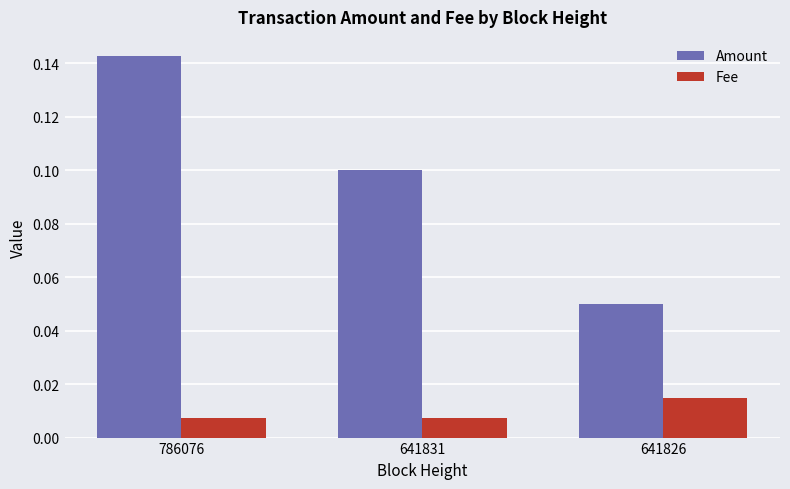

What is the sum of all Amount values?

0.3